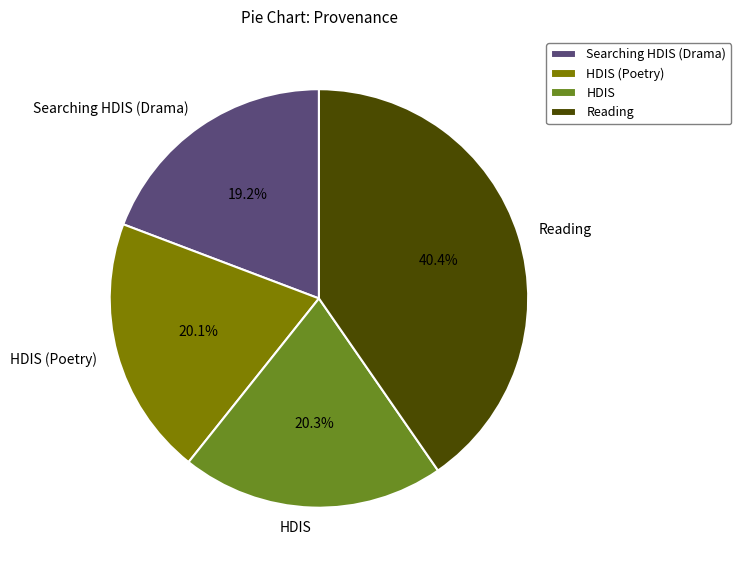

Combined, do HDIS and HDIS (Poetry) account for over 50%?

No